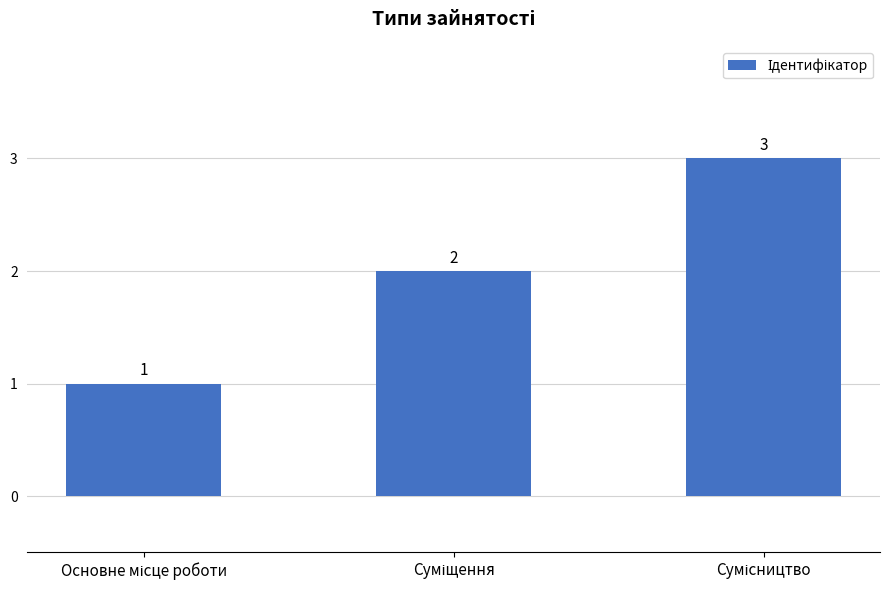

What is the sum of all values?

6